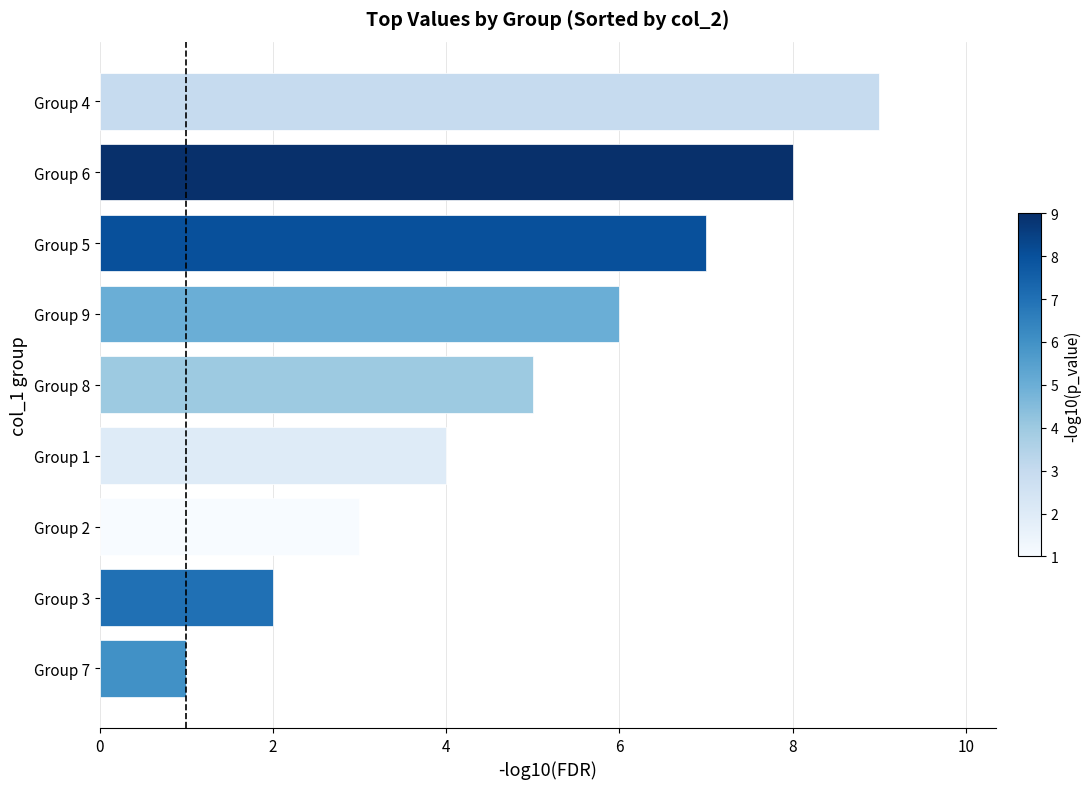

The chart shows a value of 2 at Group 3. True or false?

True